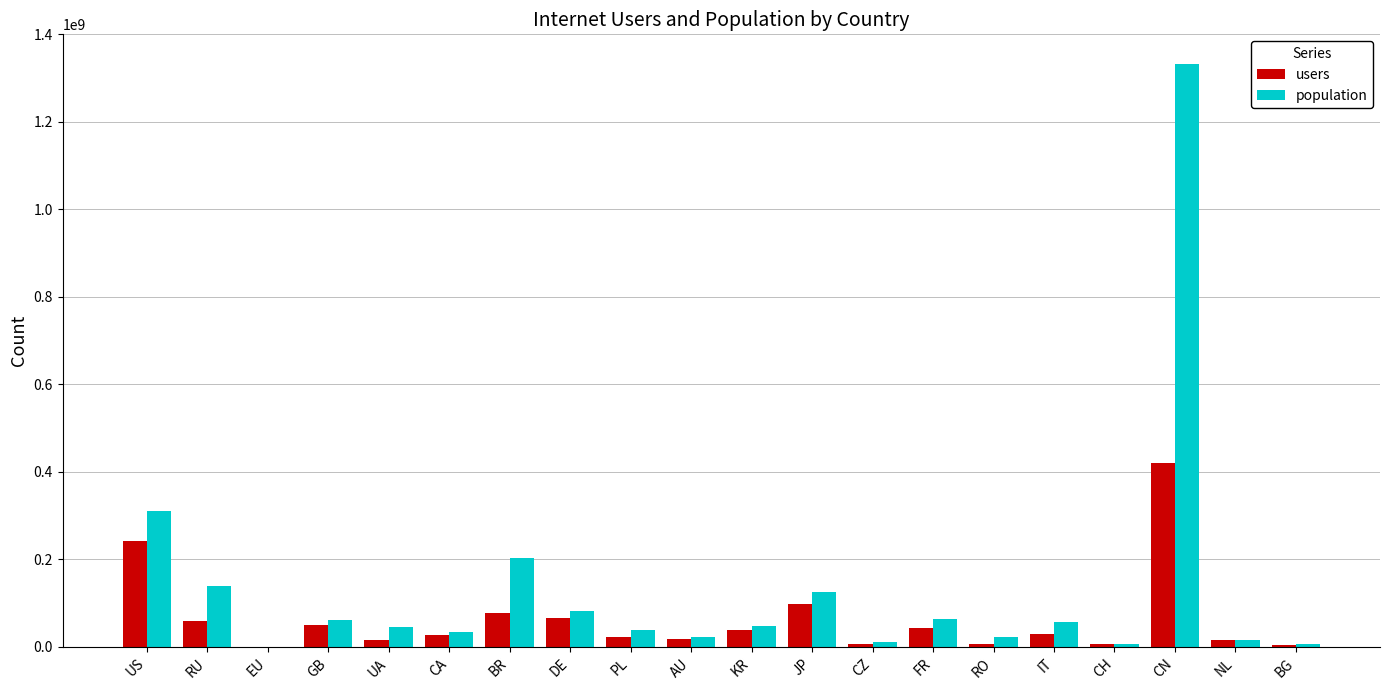

At which label does users first exceed 30020375?

US